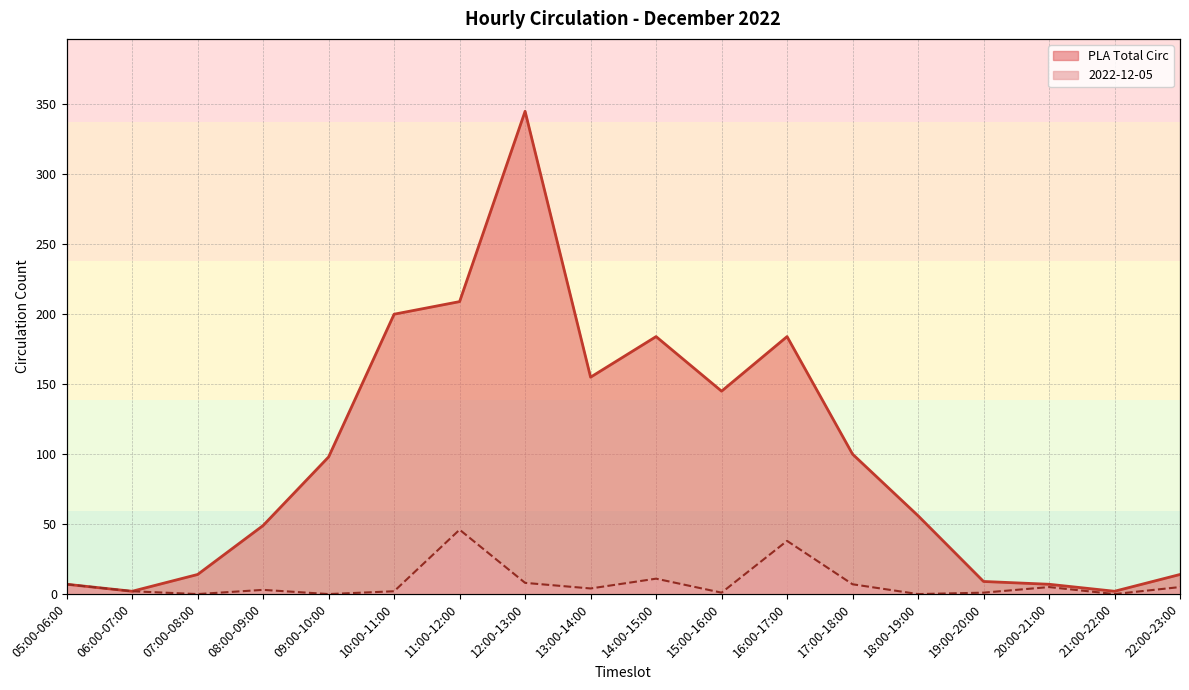

Where is the first local minimum?

06:00-07:00